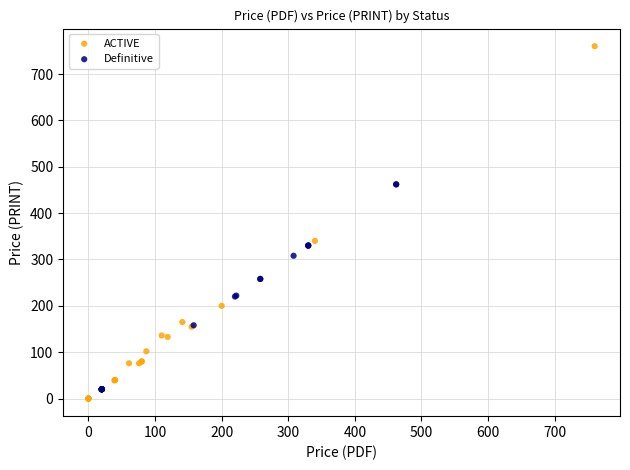

Which series reaches the maximum Y coordinate?

ACTIVE